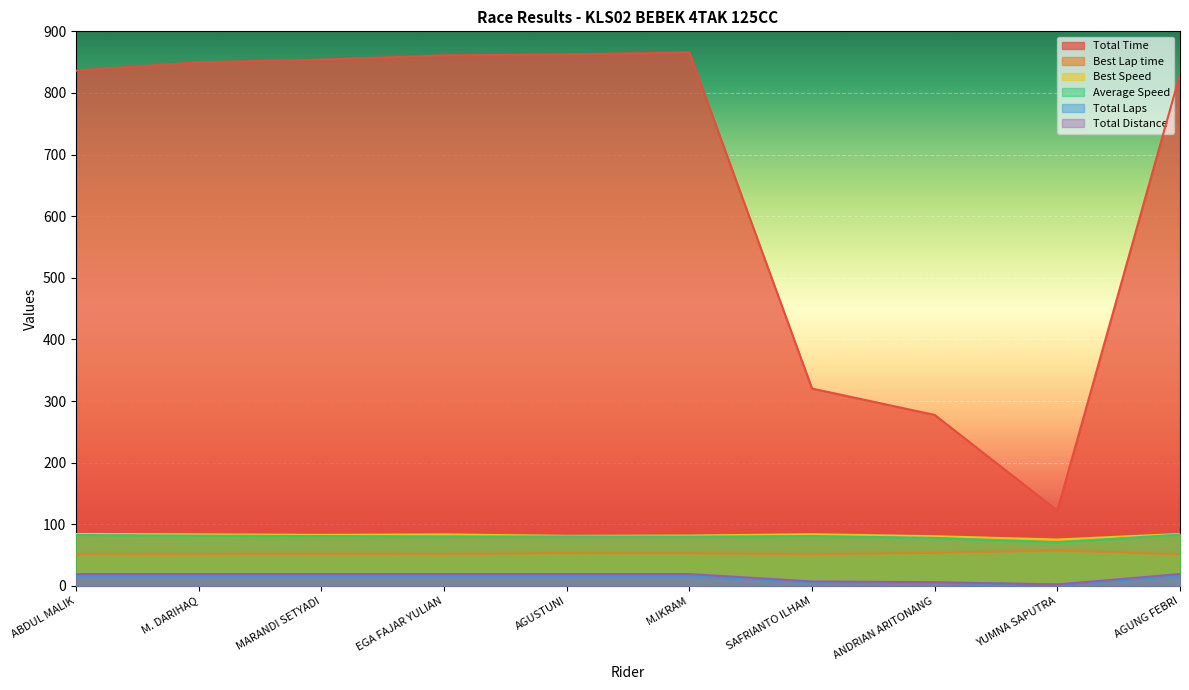

True or false: Total Distance and Best Lap time cross at least once.

False